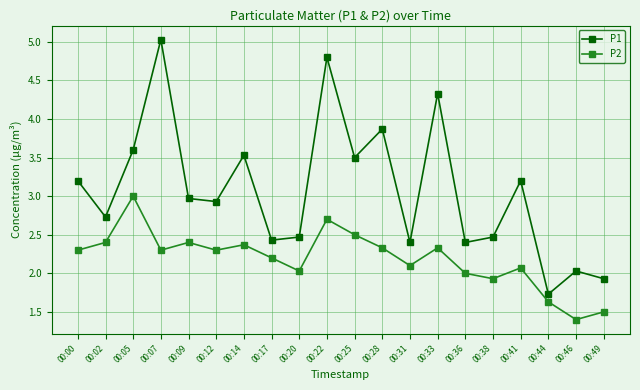

Rank the series by their average value, from lowest to highest.

P2, P1